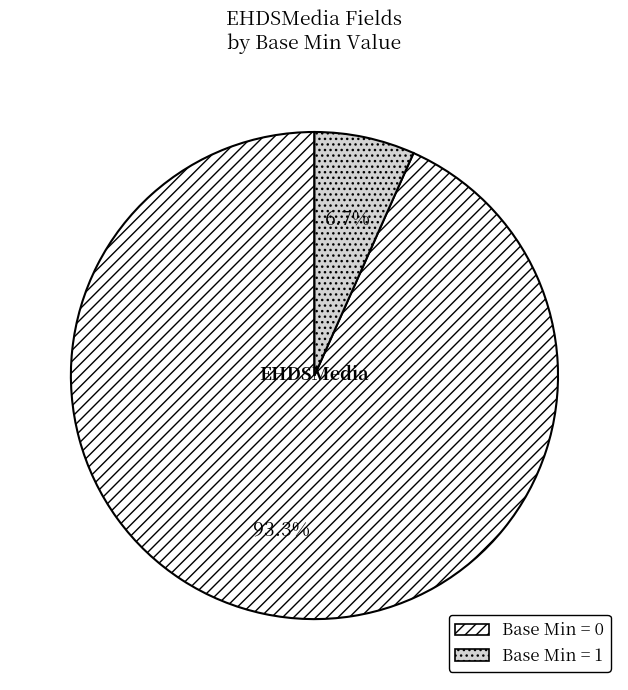

Is there any slice that represents more than half of the pie?

Yes